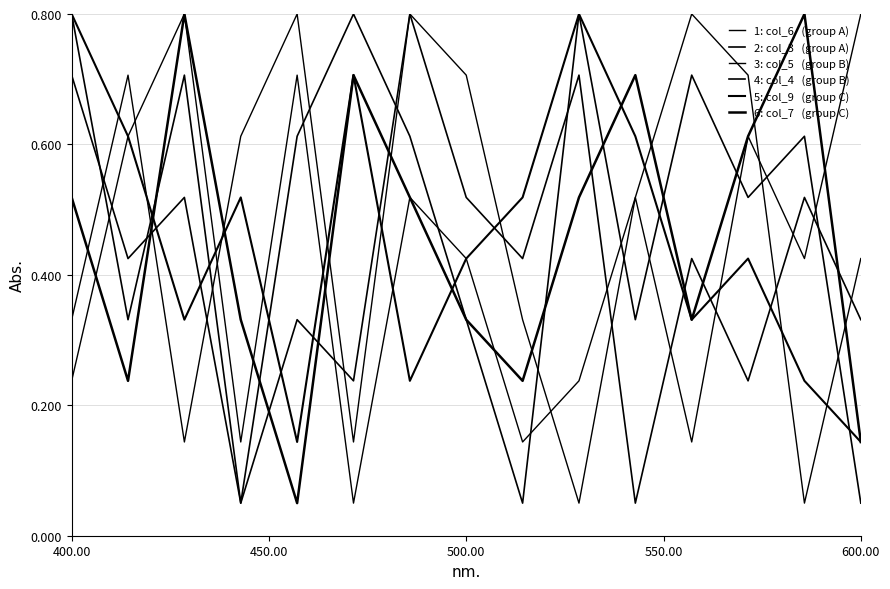

Is this an area chart (filled region under the line)?

No